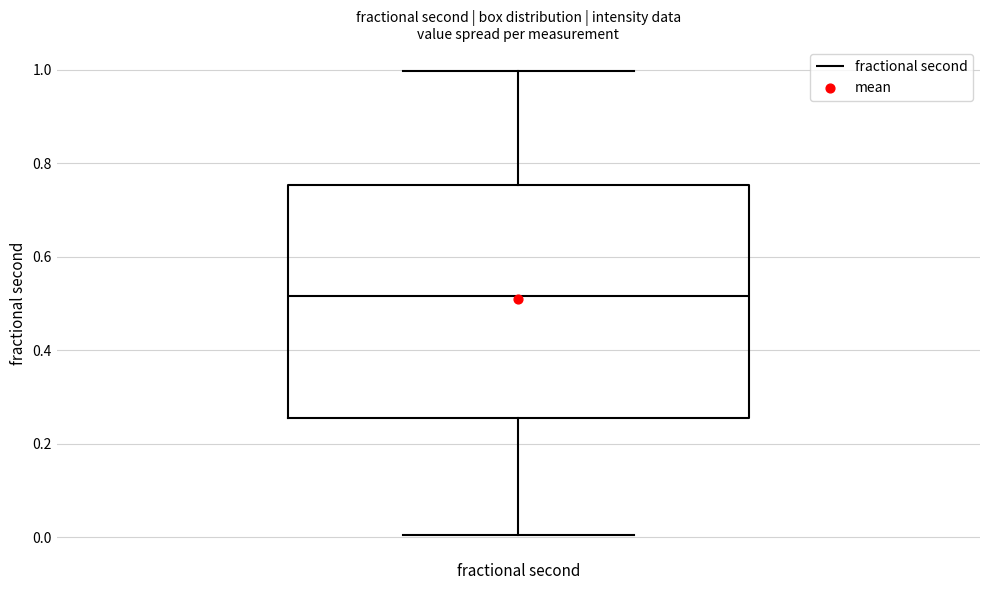

Where does the lower whisker of the box for fractional second end on the y-axis? The values are not printed on the chart, so give them approximately, as read against the axis.

0.00